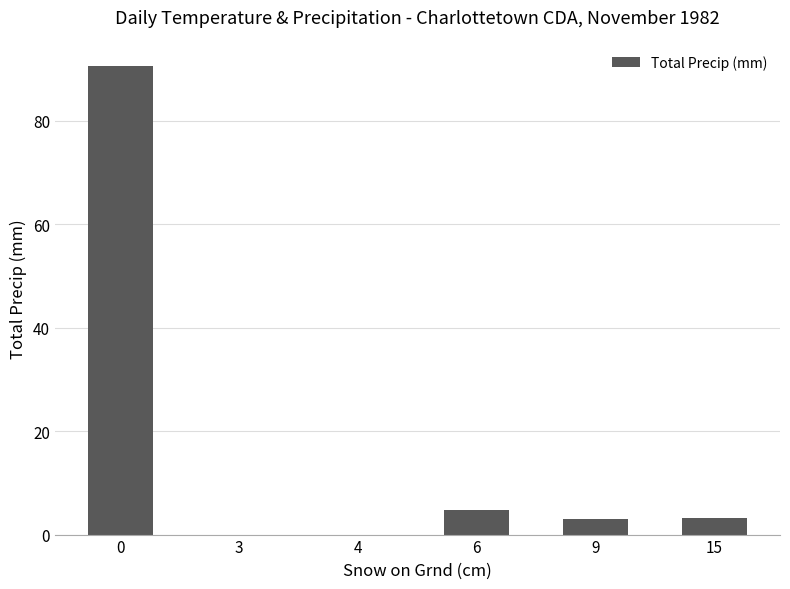

Between 4 and 6, which is larger?

6